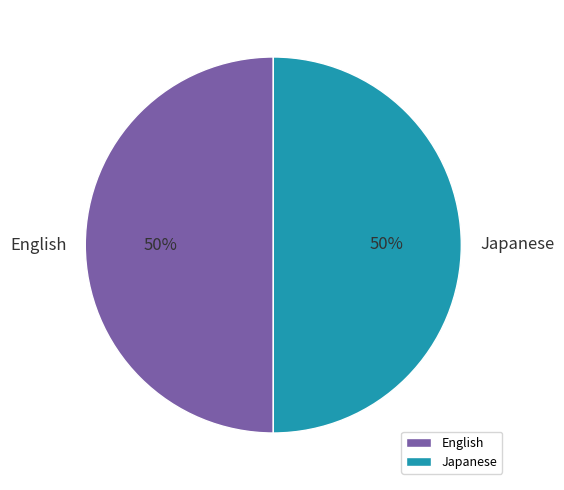

Count the number of slices in the pie.

2